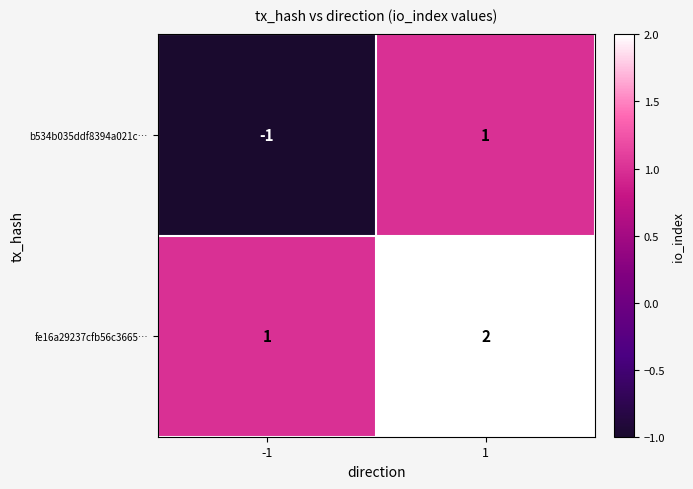

Which series changed the most between -1 and 1?

b534b035ddf8394a021c…